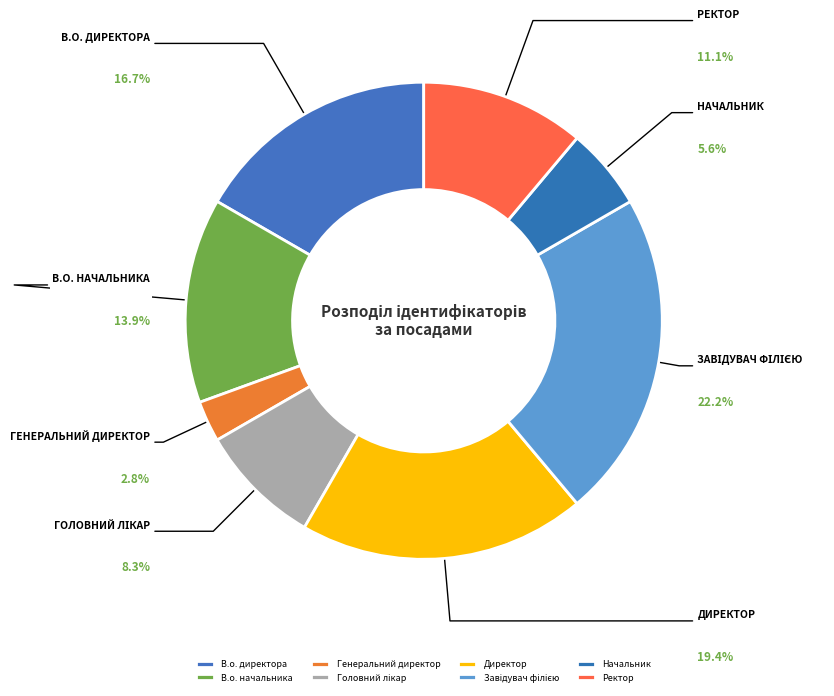

How many slices are in this pie chart?

8